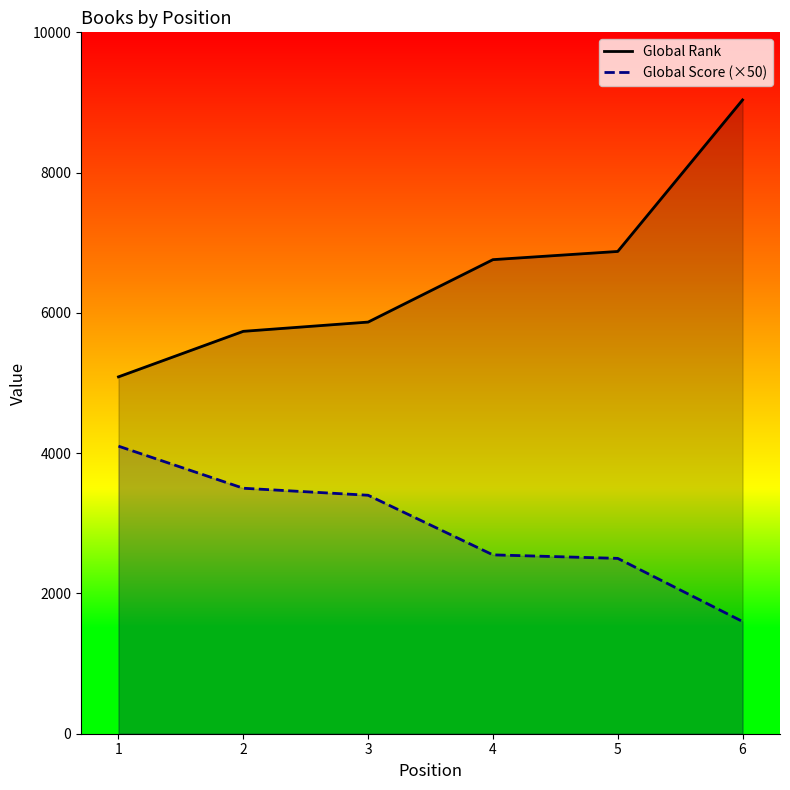

What is the maximum value for Global Rank?

9036